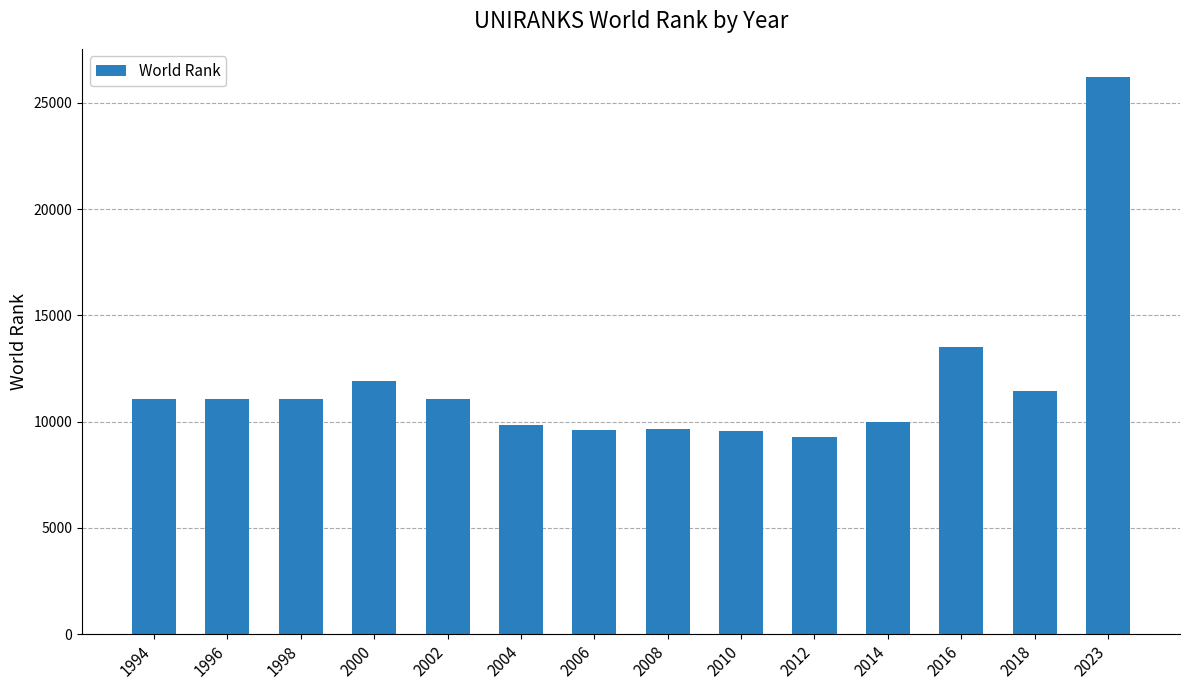

What is the approximate value at 2006?

9614